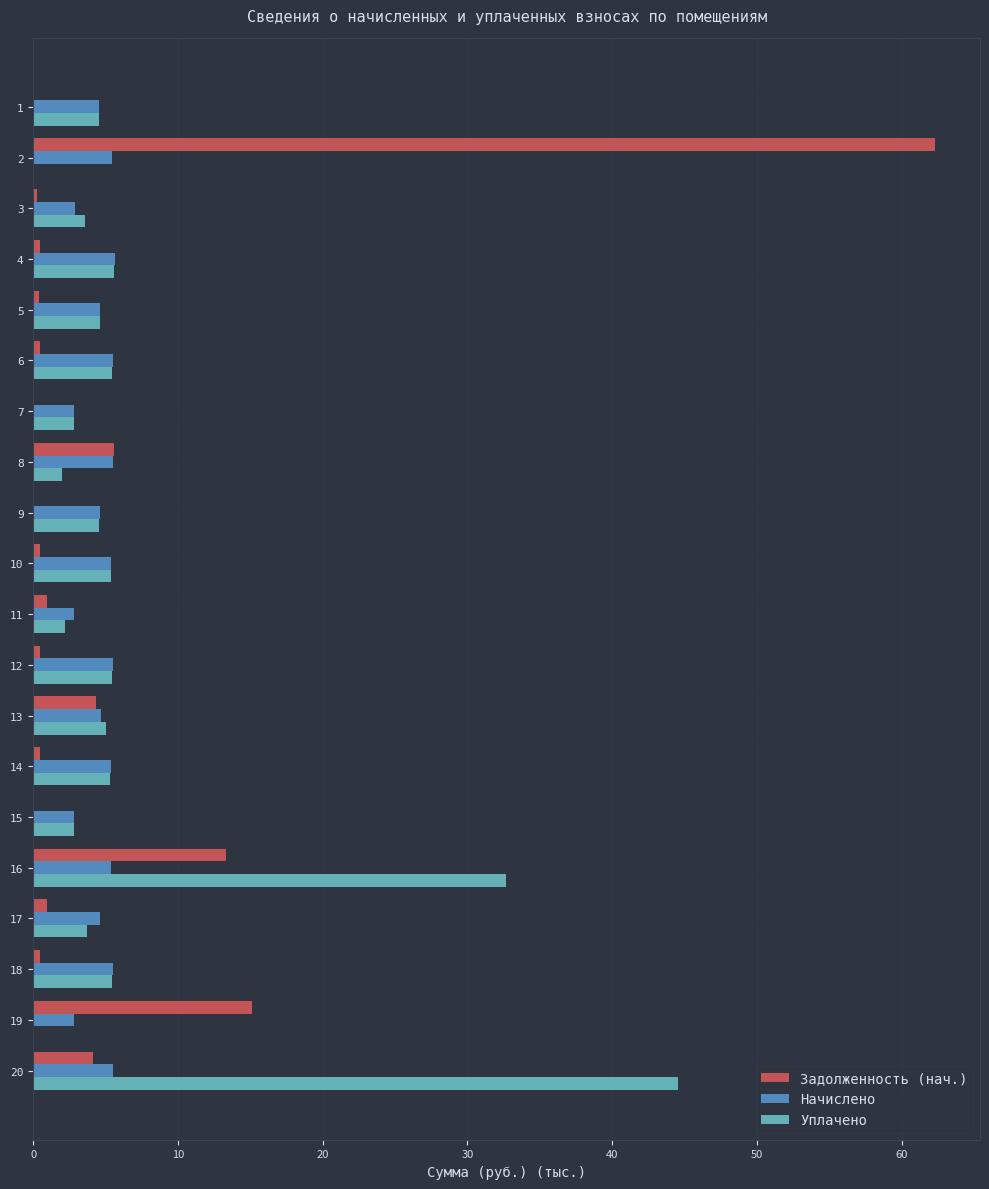

What is the sum of the Уплачено values at 1 and 7?

7.4